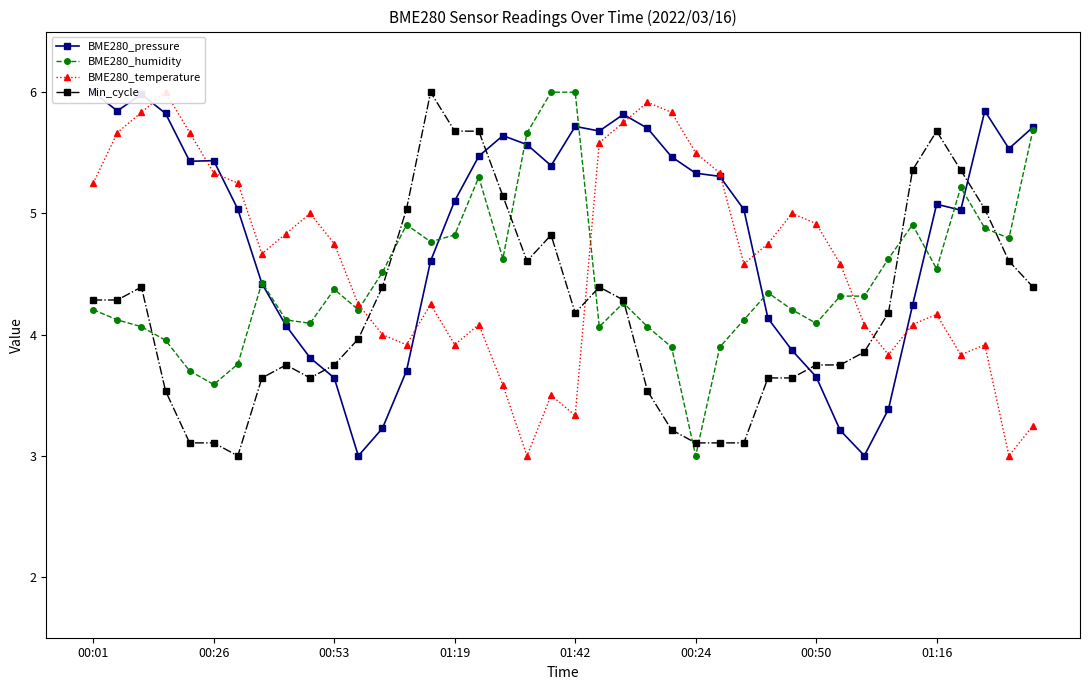

The value of BME280_humidity at 00:50 is 1.0. True or false?

False